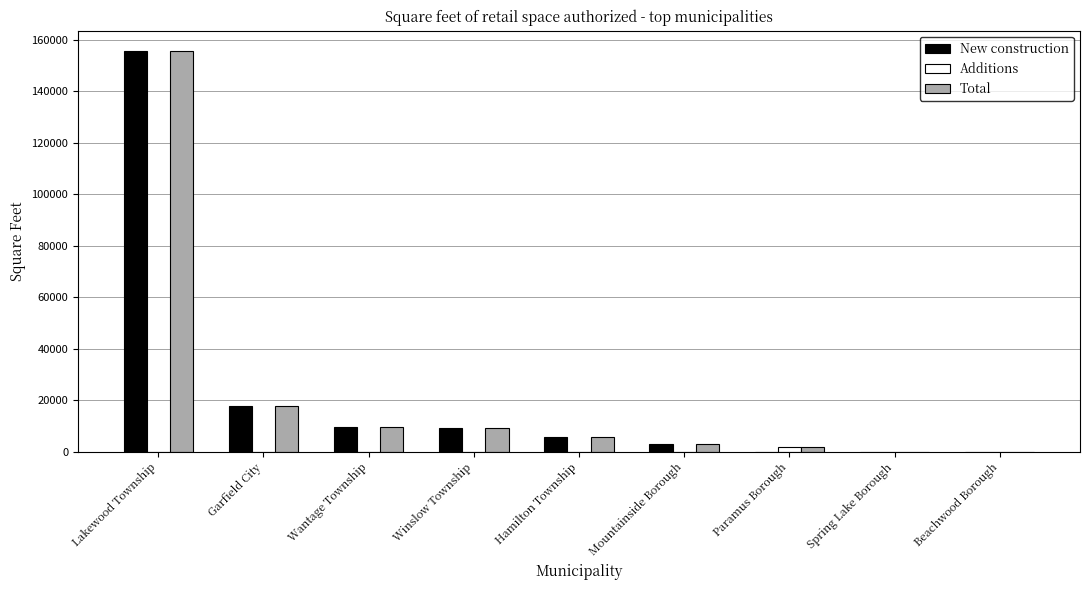

How many data points does each series have?

9